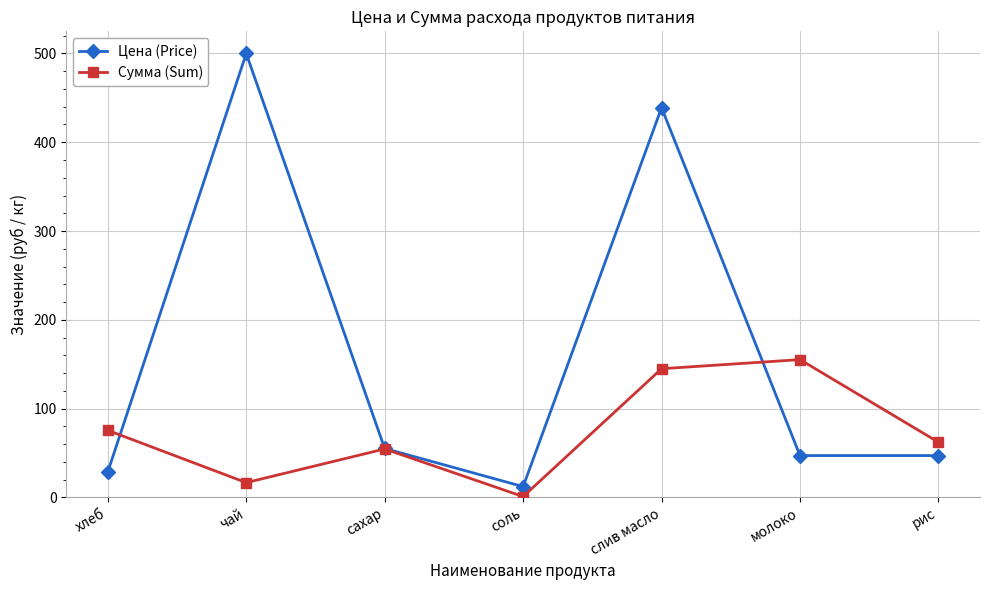

Rank the series by their maximum value, from lowest to highest.

Сумма (Sum), Цена (Price)